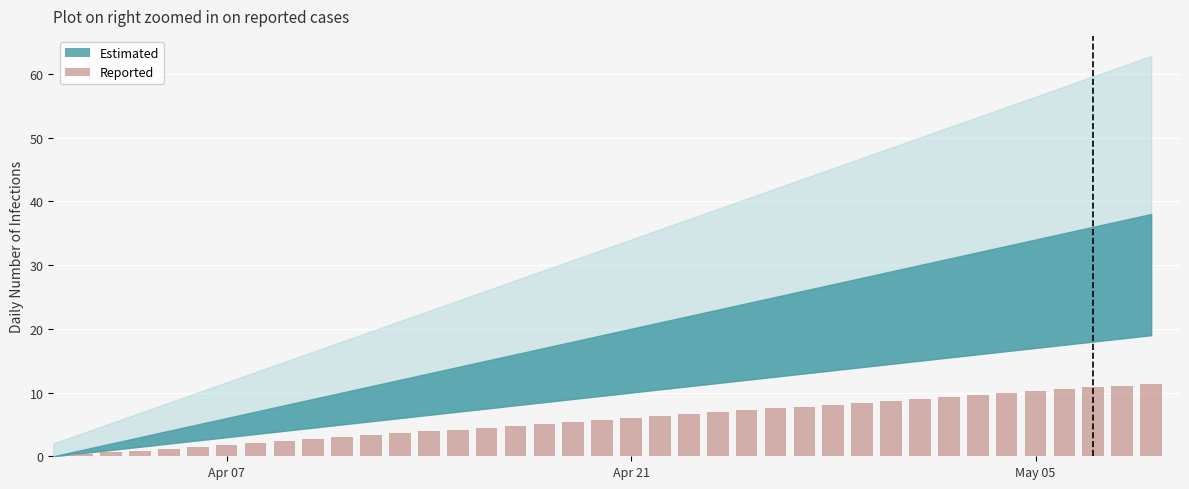

What is the sum of all values?

222.3